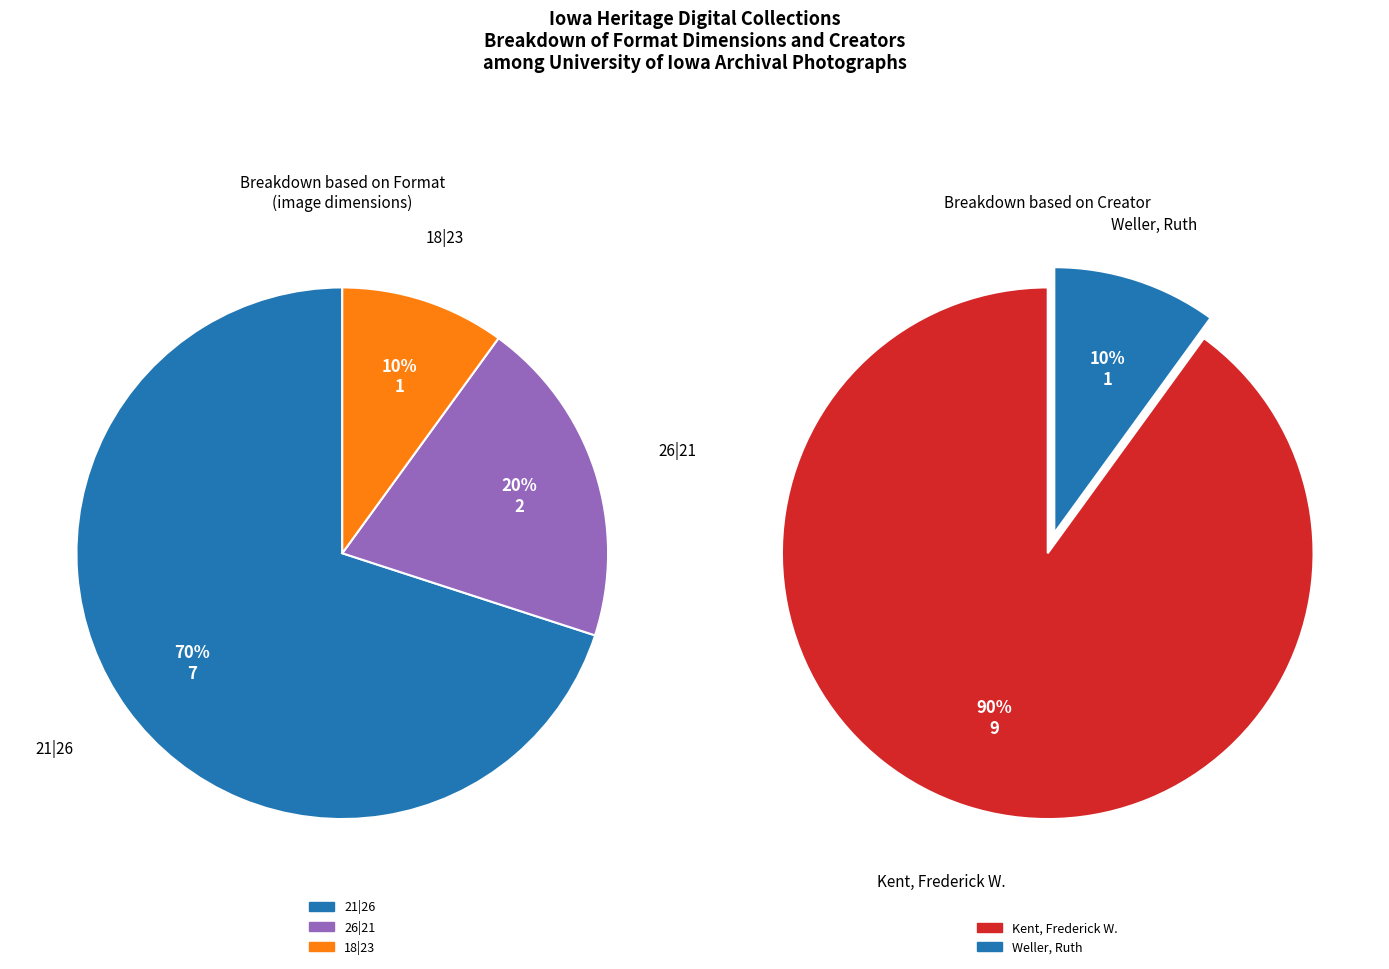

The Photographs slice represents 1% of the pie. True or false?

False